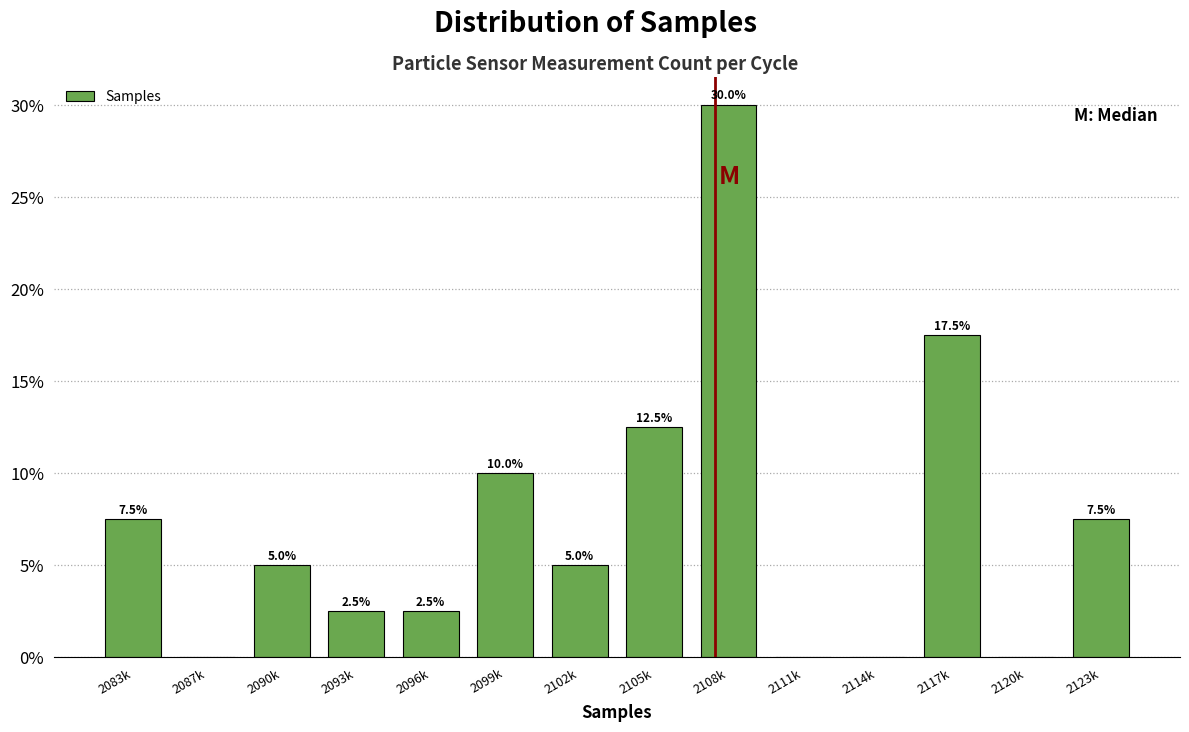

Reading left to right, list all the values displayed in this chart.

2083k=7.5	2087k=0.0	2090k=5.0	2093k=2.5	2096k=2.5	2099k=10.0	2102k=5.0	2105k=12.5	2108k=30.0	2111k=0.0	2114k=0.0	2117k=17.5	2120k=0.0	2123k=7.5